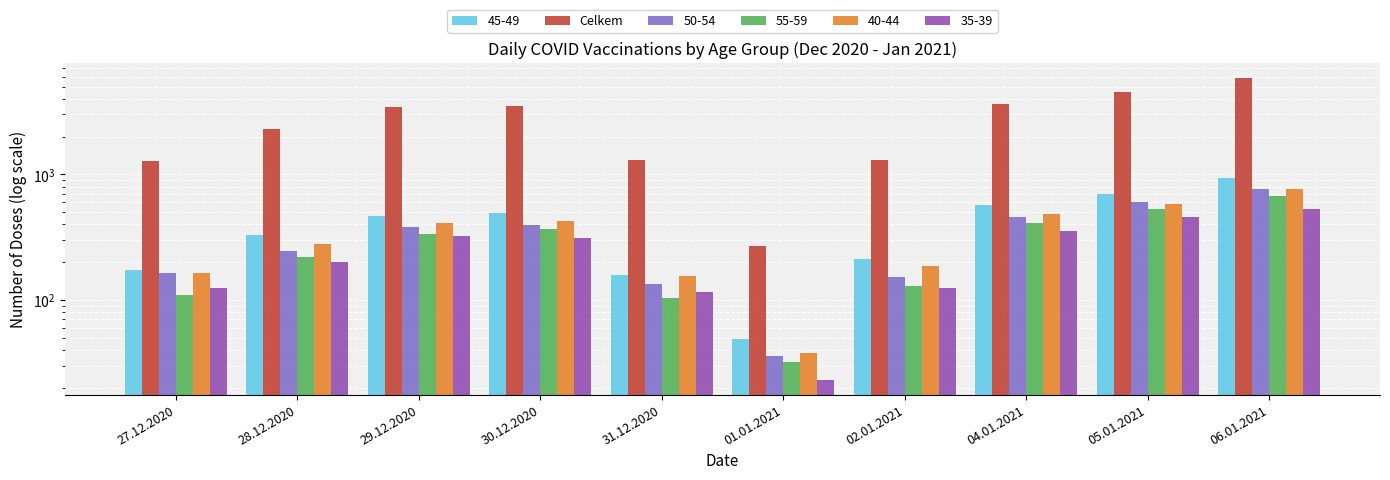

Reading left to right, extract all data points from this chart.

27.12.2020=1286	28.12.2020=2301	29.12.2020=3467	30.12.2020=3514	31.12.2020=1312	01.01.2021=271	02.01.2021=1290	04.01.2021=3607	05.01.2021=4509	06.01.2021=5838